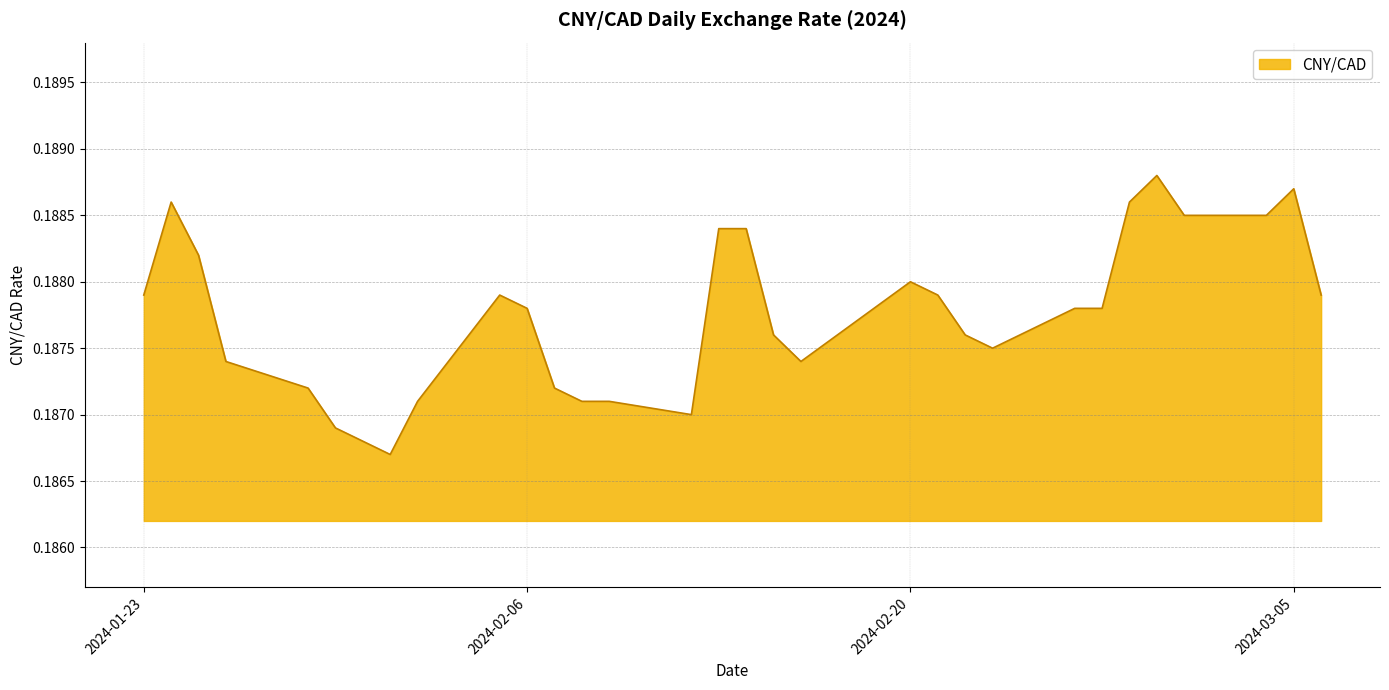

Does the chart have visible grid lines?

Yes